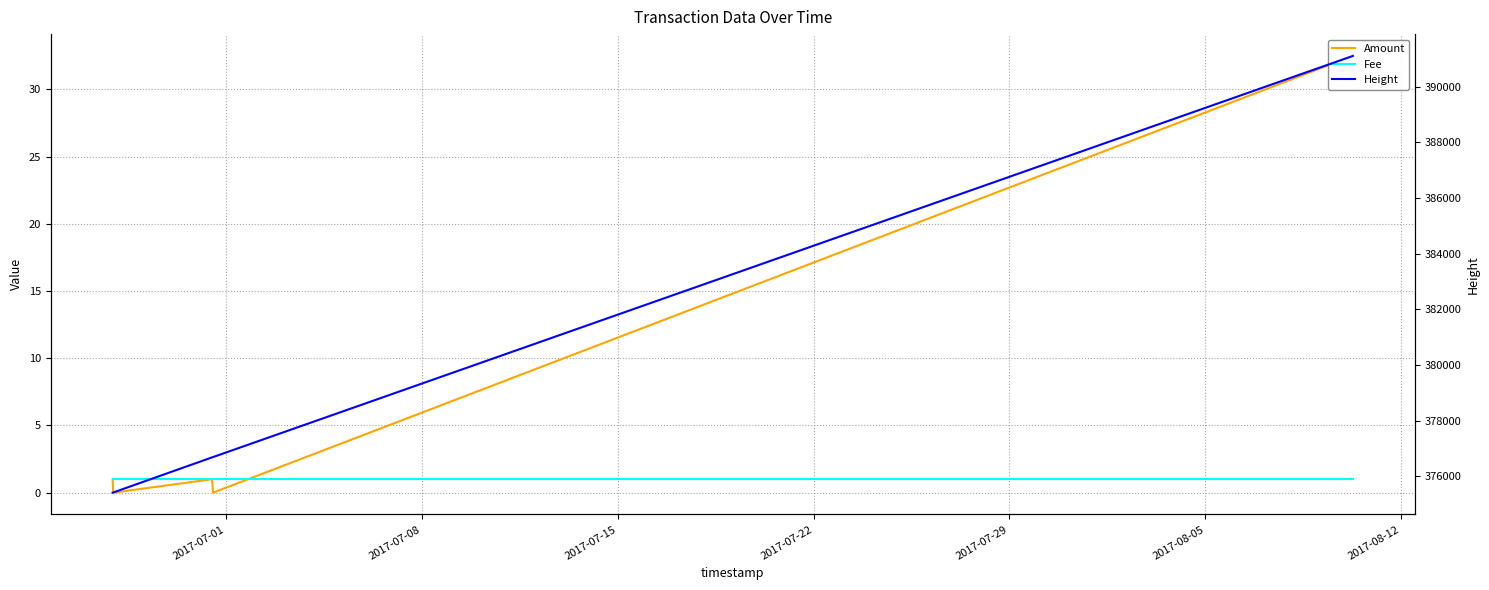

Which series has the largest total across all categories?

Height